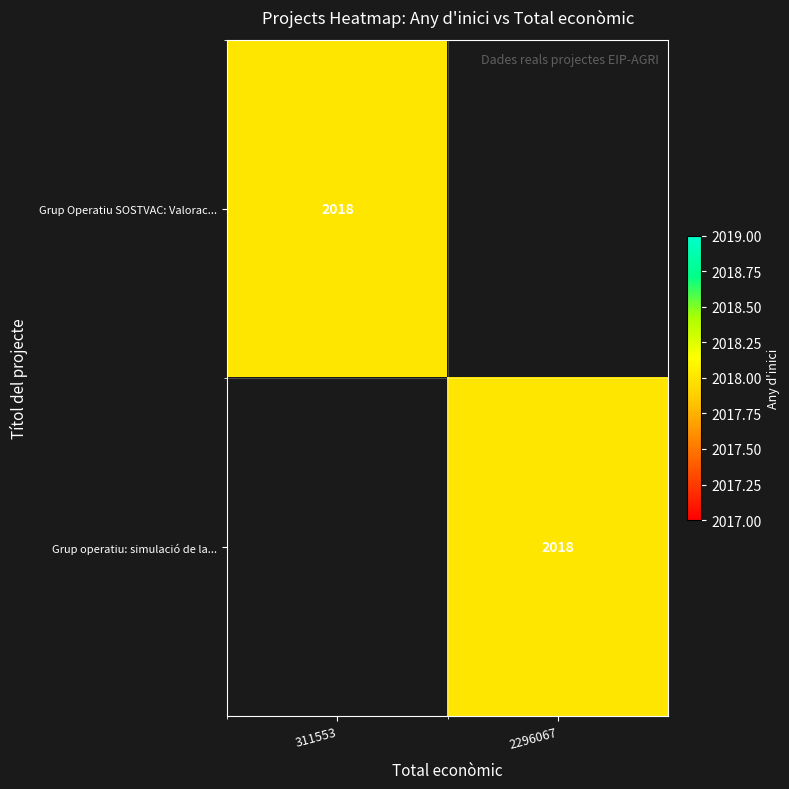

The value of Grup operatiu: simulació de la... at 2296067 is 2018. True or false?

True